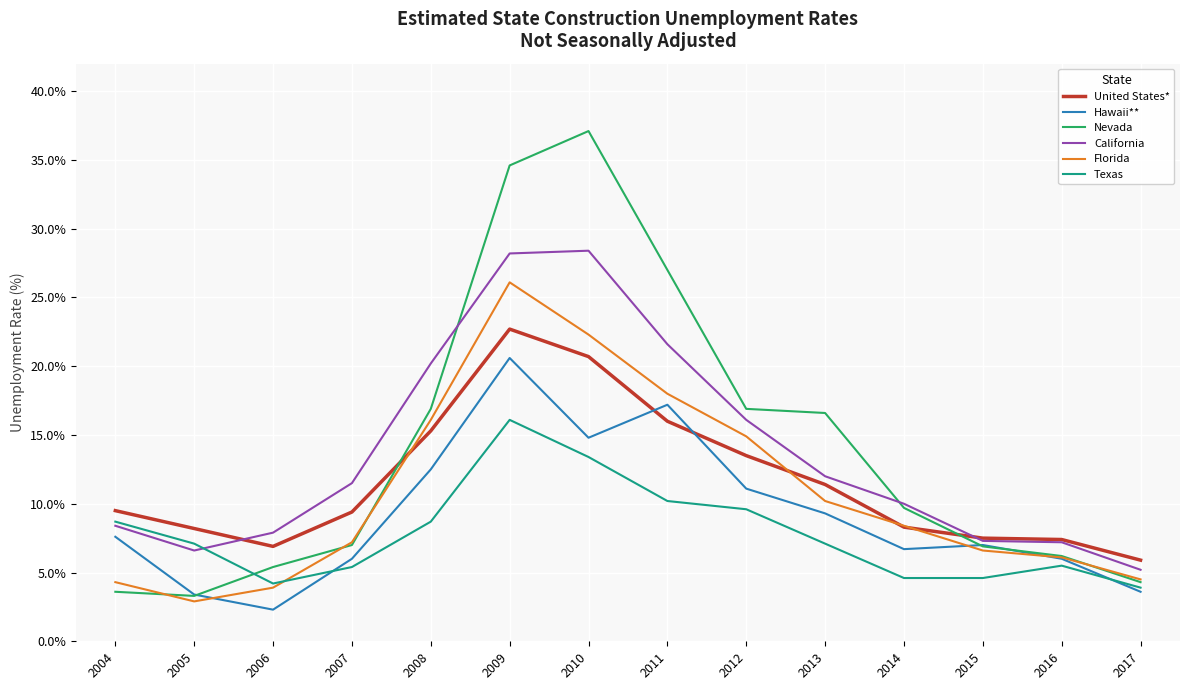

What are all the series names shown in the legend?

United States*, Hawaii**, Nevada, California, Florida, Texas